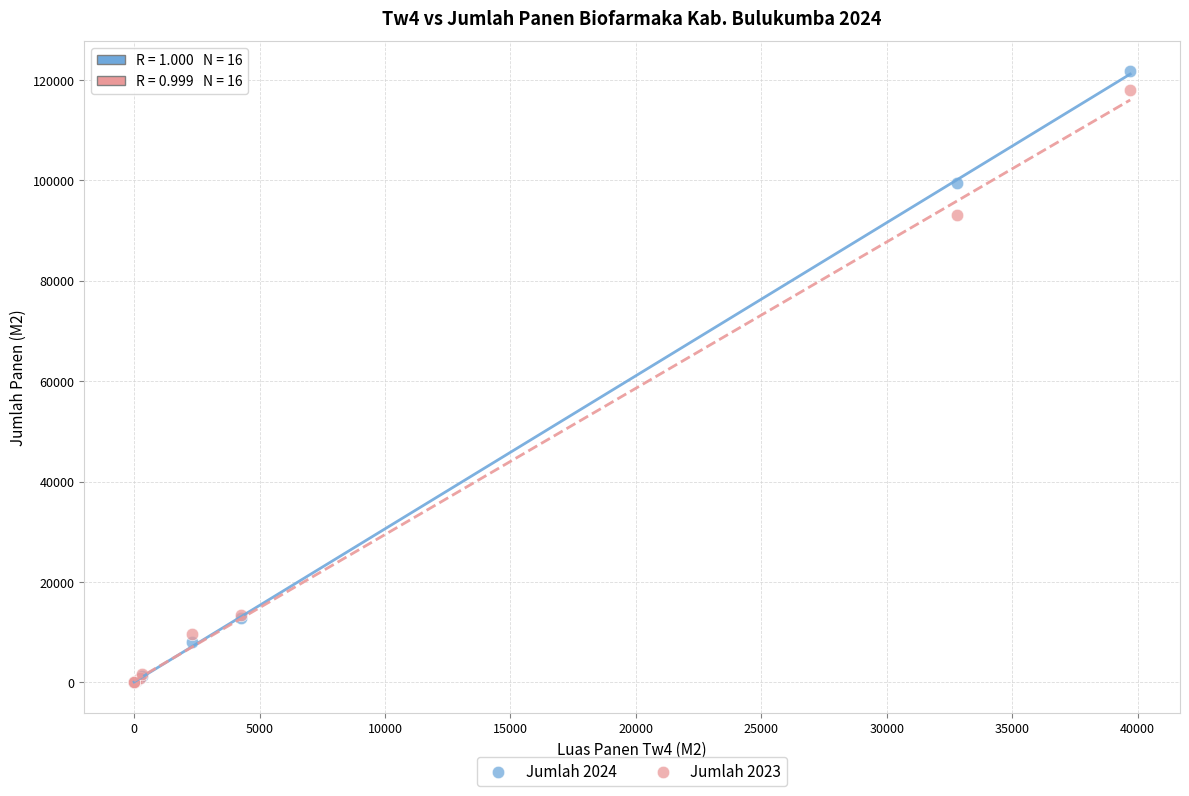

Across all series, what Y value is closest to 60825?

93110